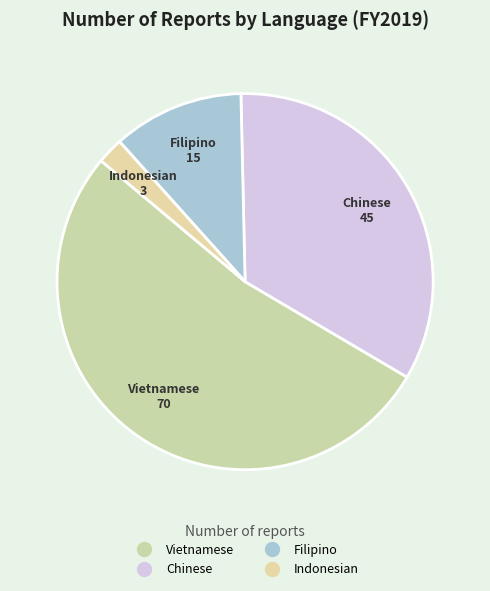

Count the number of slices in the pie.

4